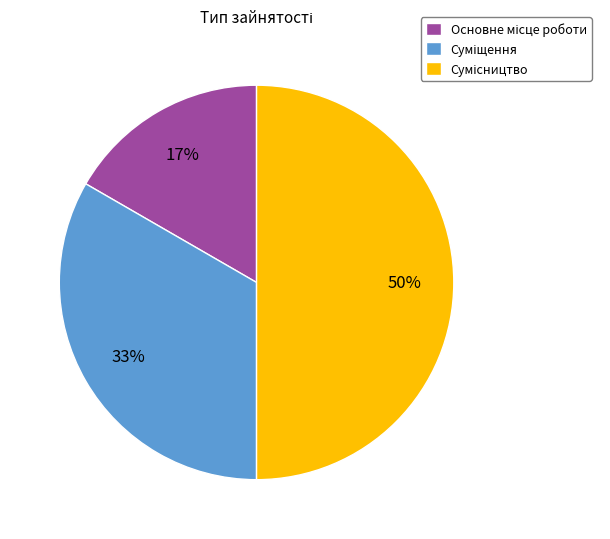

To the nearest percent, what is the average slice percentage?

33%